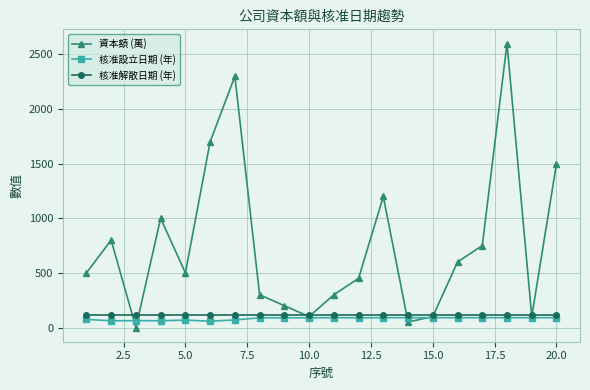

Which series has the largest total across all categories?

資本額 (萬)